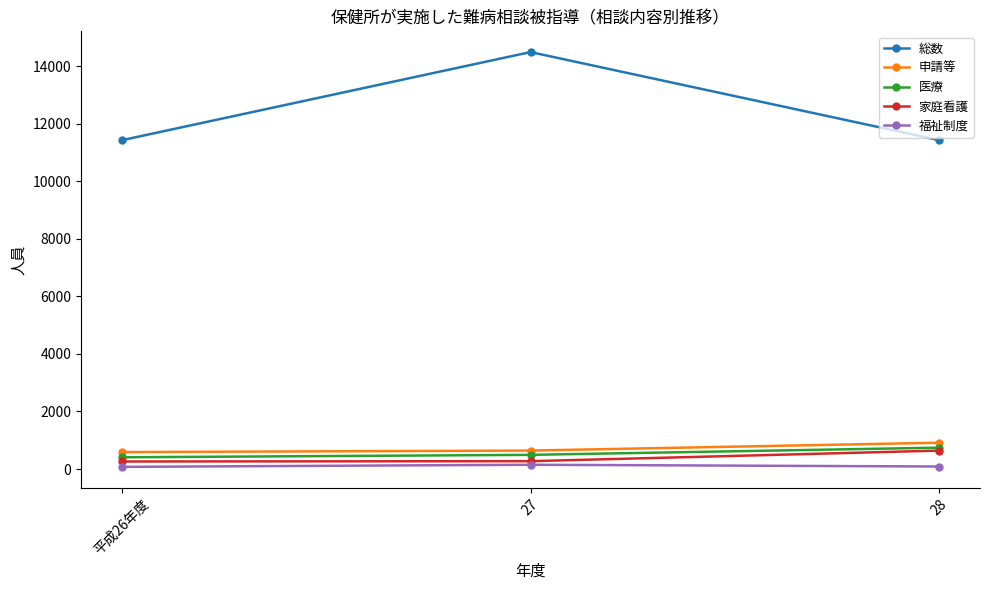

How many data points in 医療 are less than 492?

1